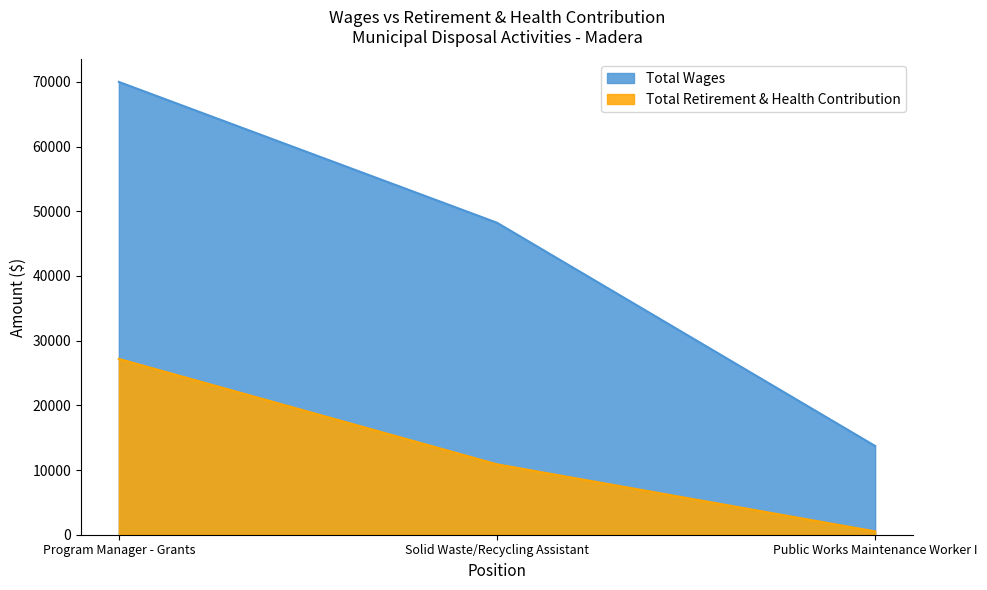

What is the spread (max minus min) of values at Solid Waste/Recycling Assistant?

37338